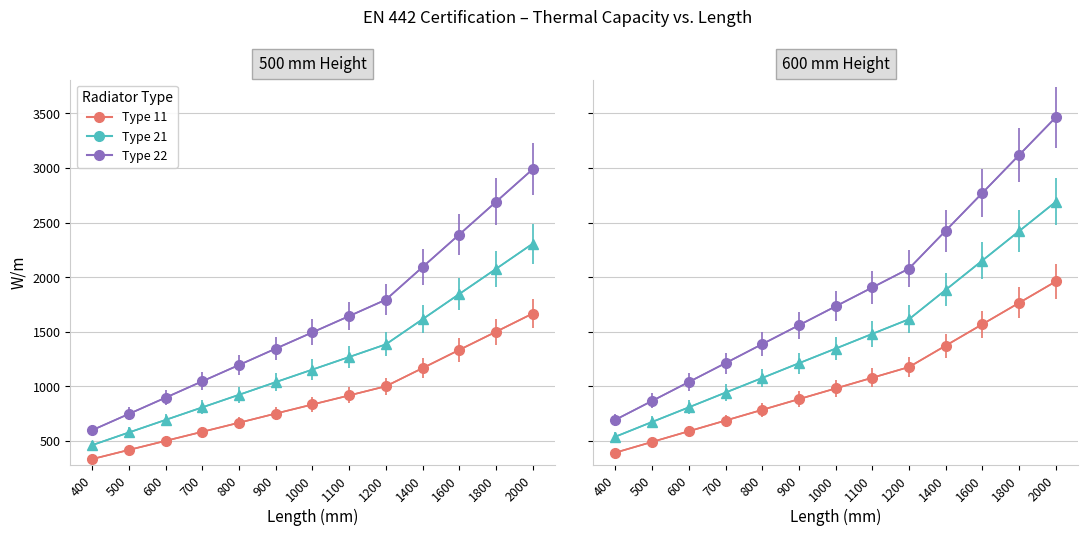

Where is Type 21 / 600mm nearest to the value 1614?

1200